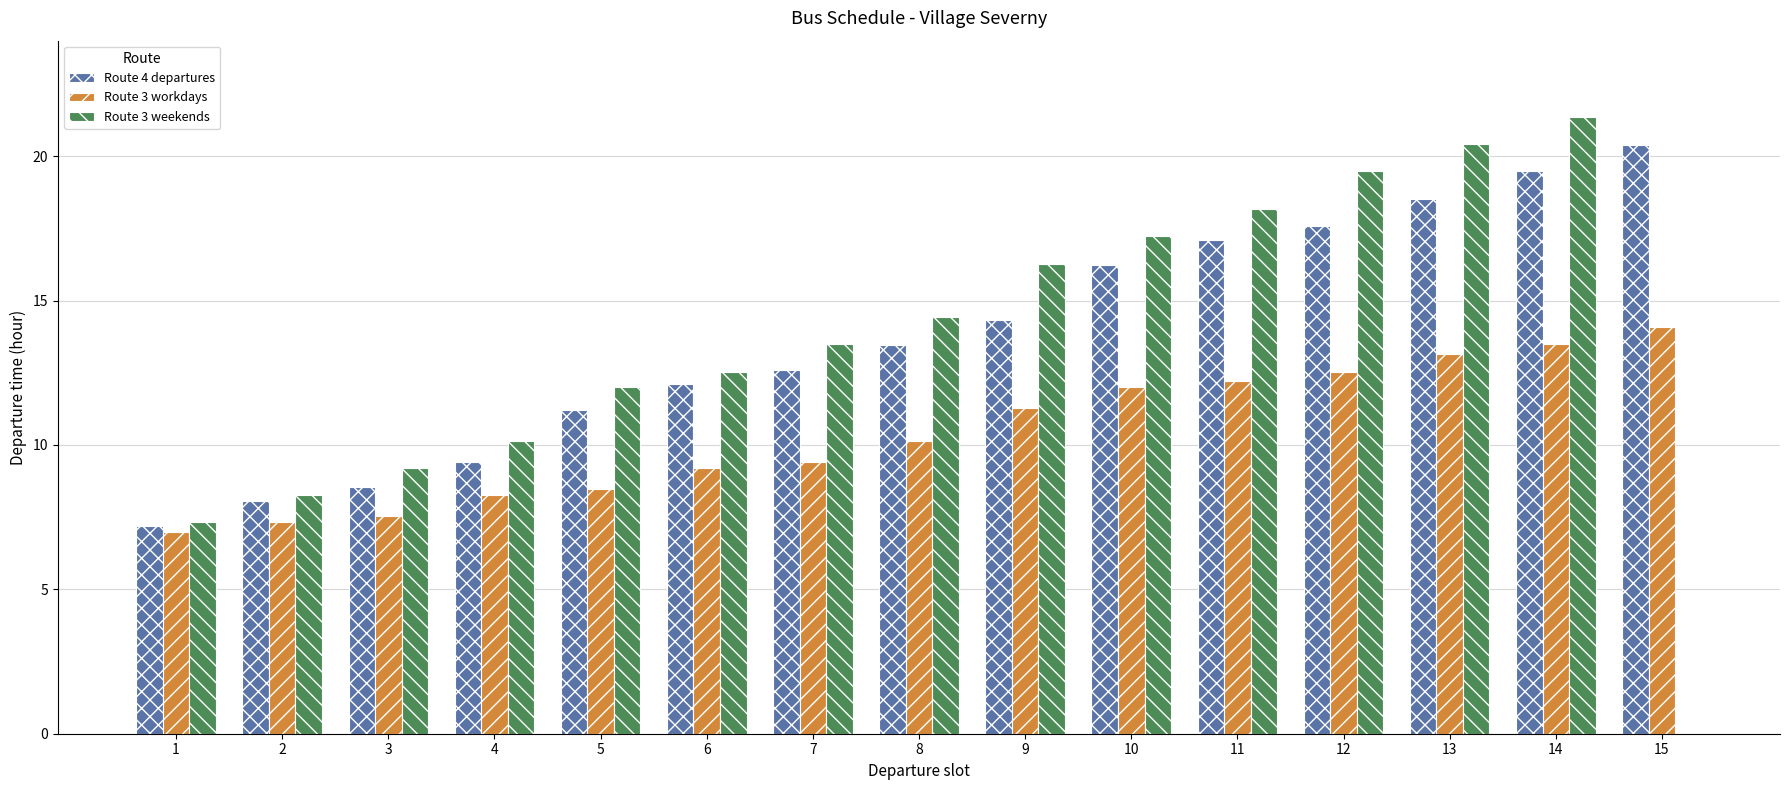

Between 1 and 7, which series saw the biggest shift?

Route 3 weekends